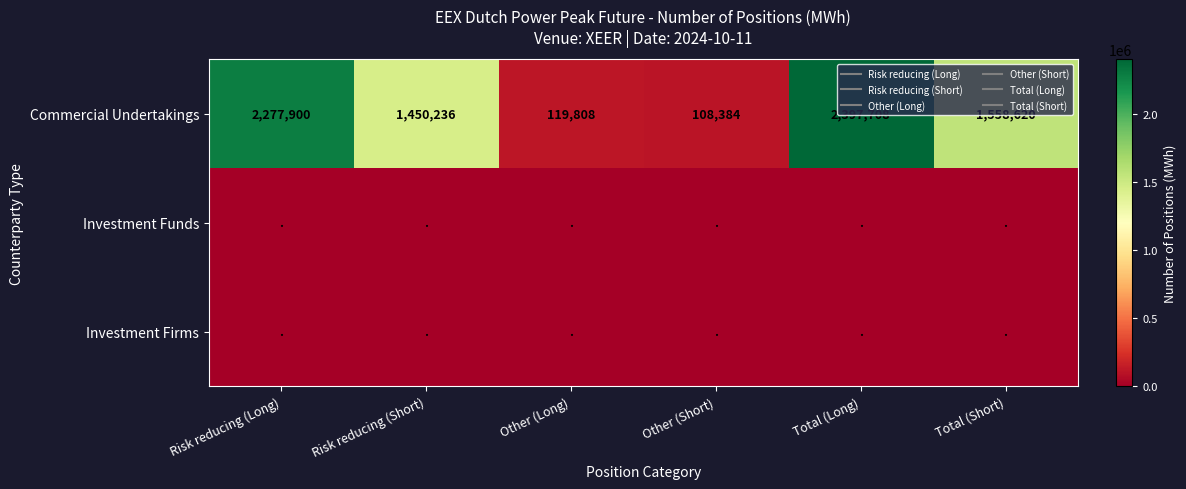

What is the sum of all Commercial Undertakings values?

7912656